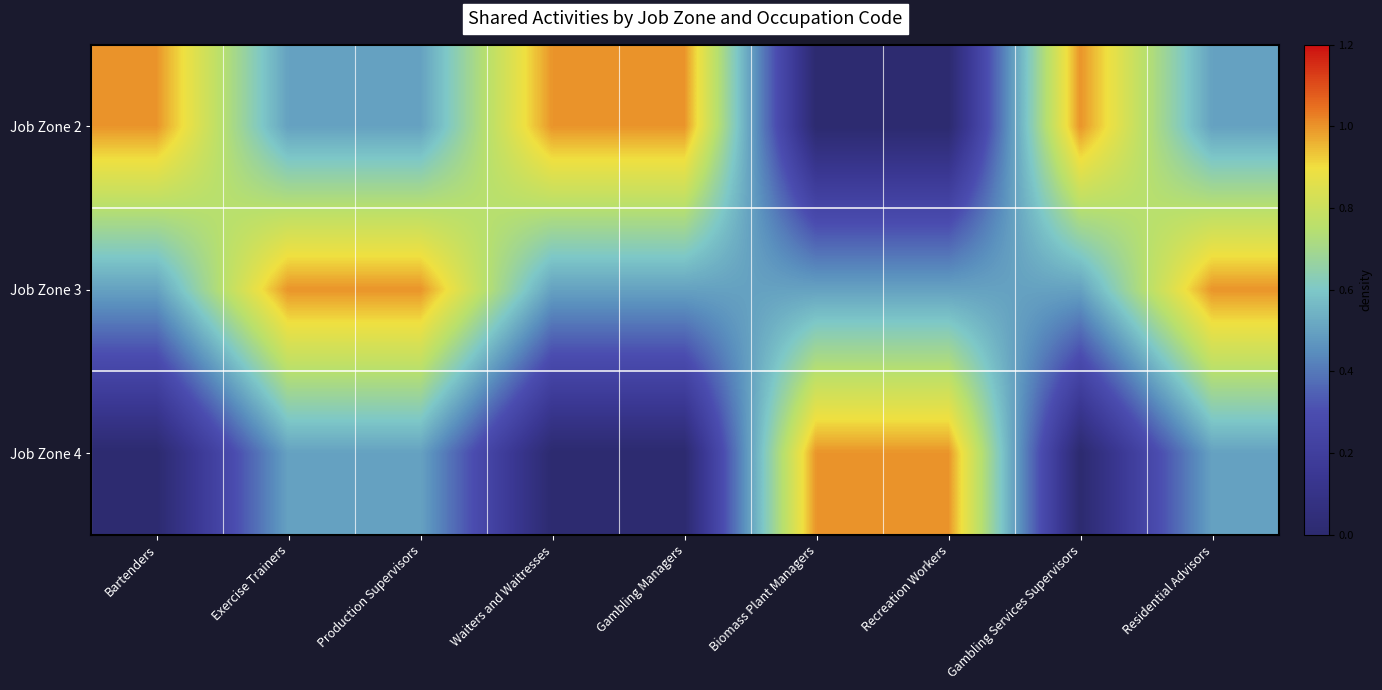

Count the number of categories in the chart.

9